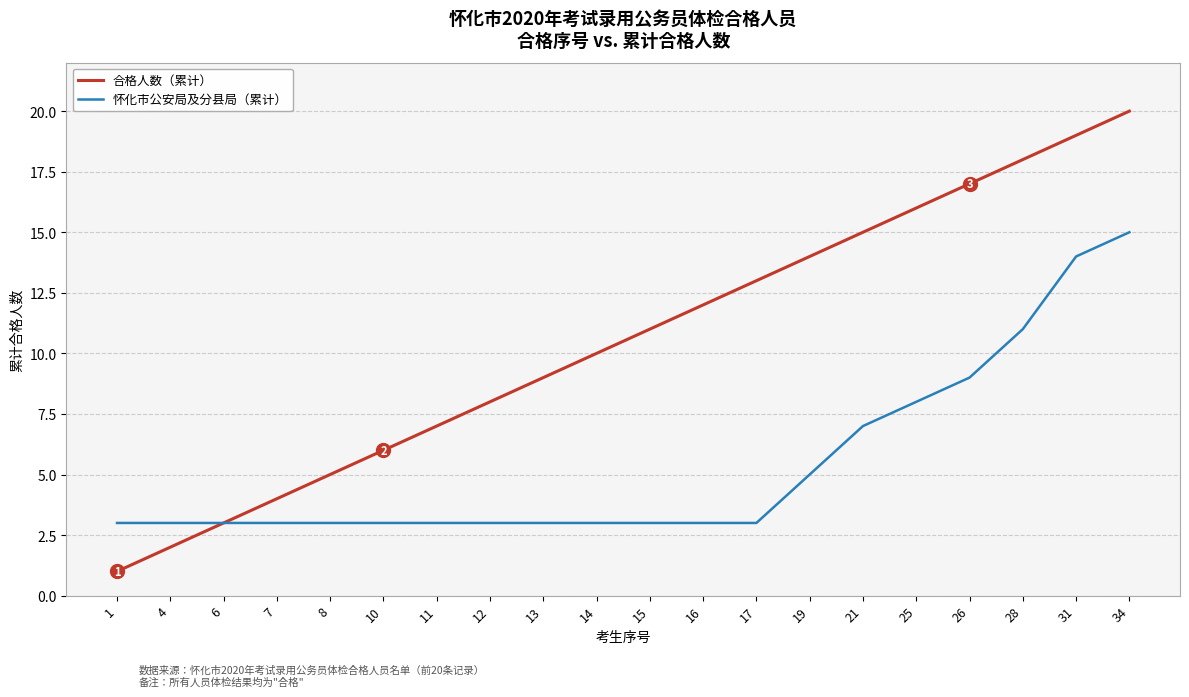

Between 10 and 28, which series saw the biggest shift?

合格人数（累计）